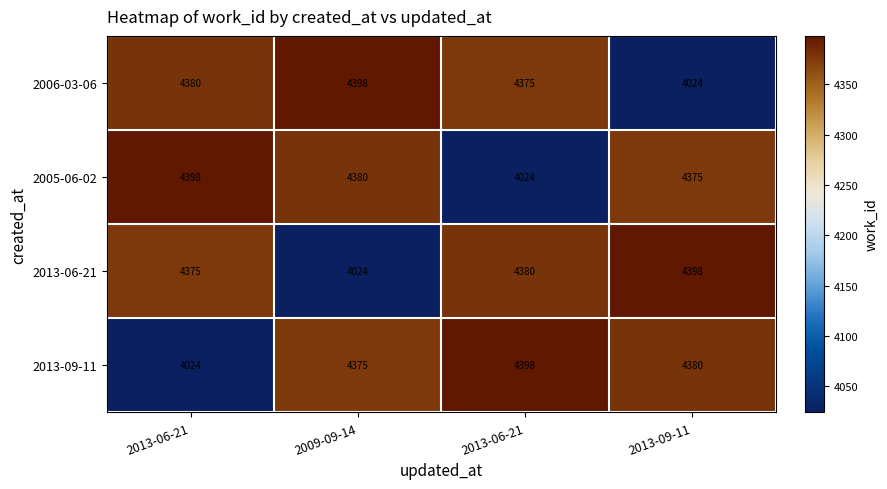

How many values in the 2013-06-21 series are below 4380?

2